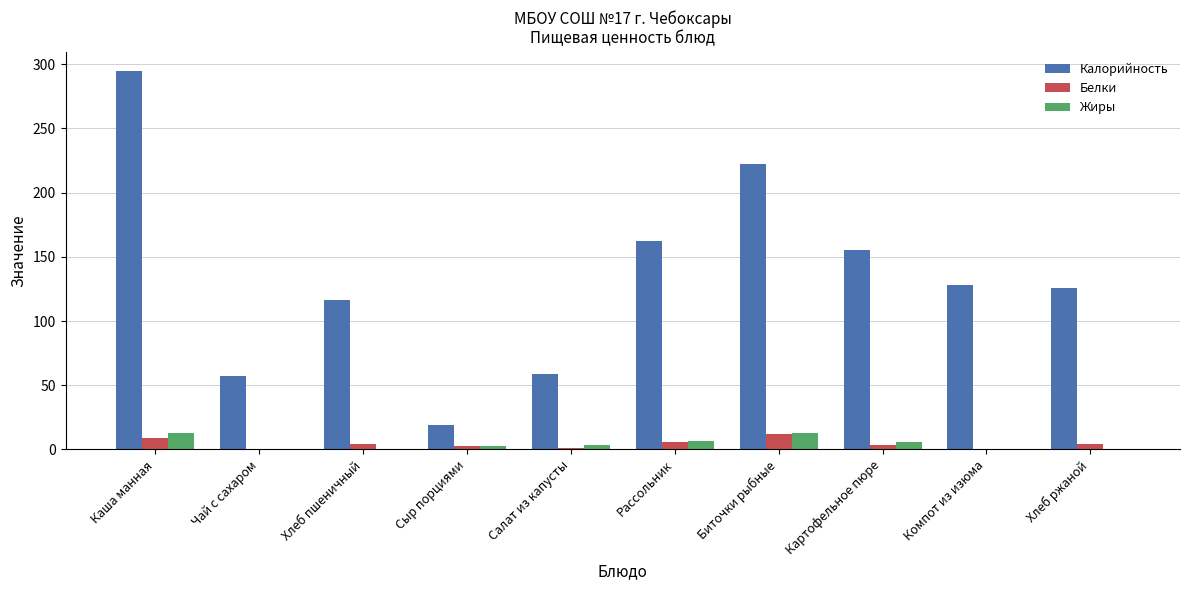

How many distinct data groups are displayed?

3